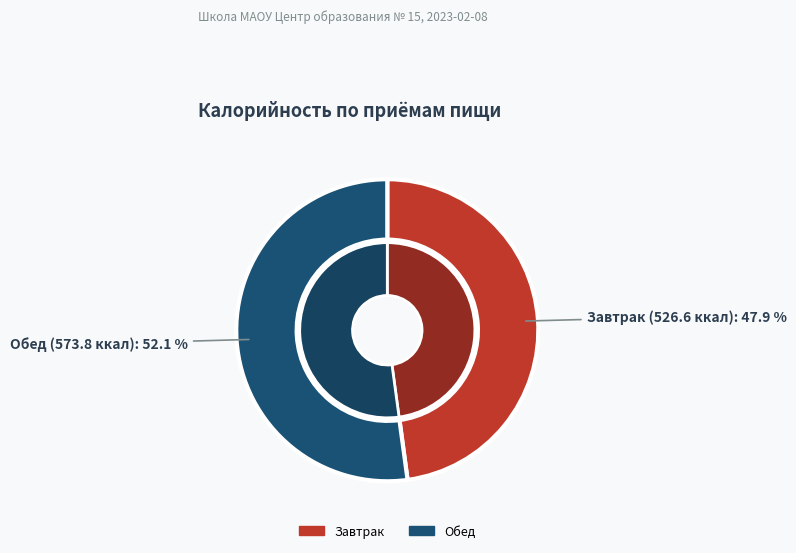

Which category has the biggest portion of the pie?

Обед